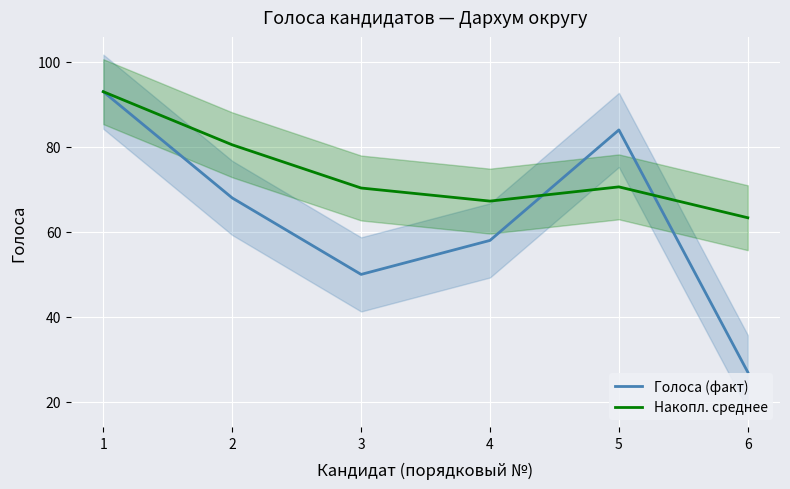

What is the average value of the Голоса (факт) series?

63.3